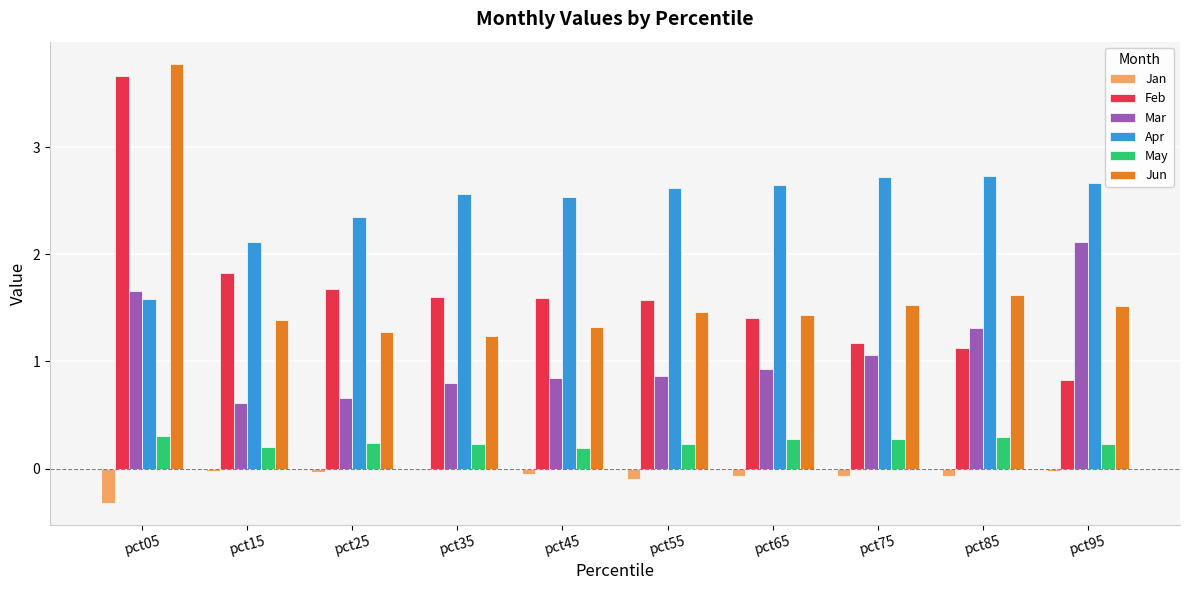

What is the total value across all series at pct55?

6.7